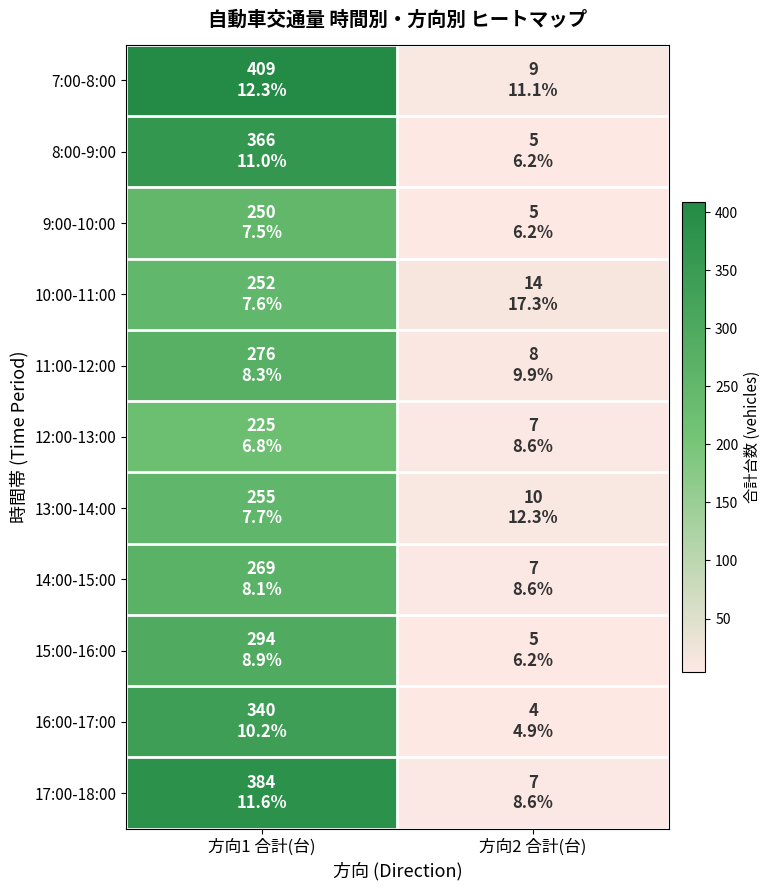

What is the total value across all series at 方向1 合計(台)?

3320